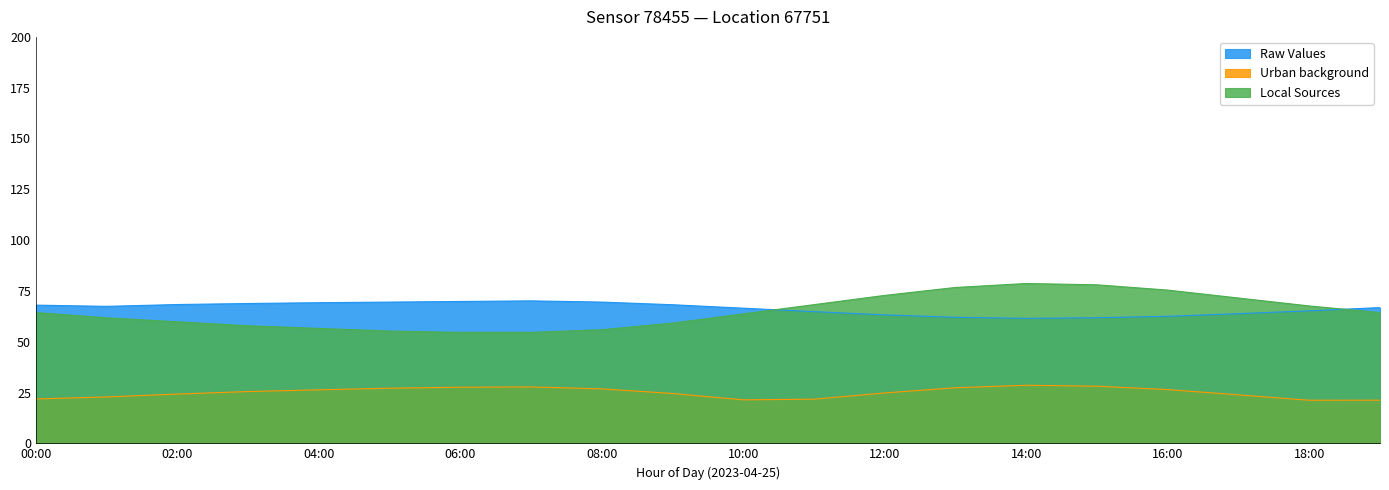

True or false: humidity and temperature cross at least once.

True